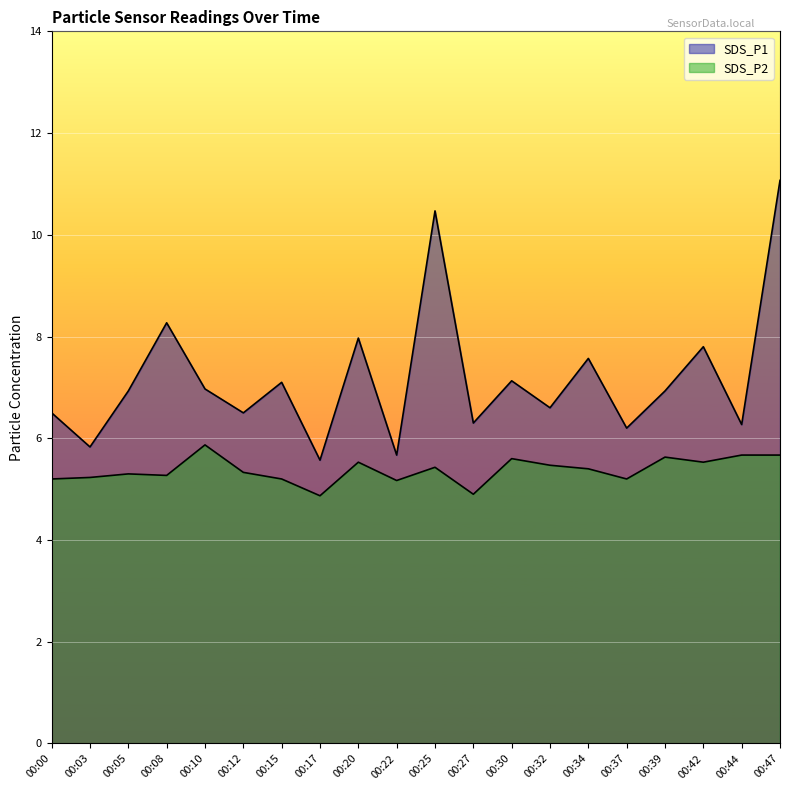

Which category has the highest value across all series?

00:47